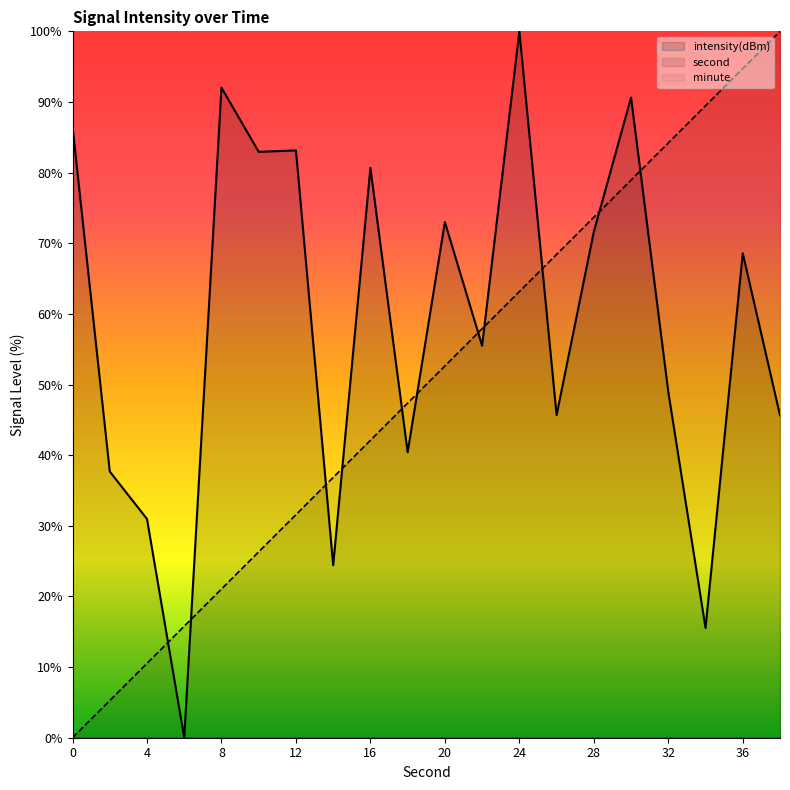

The second series shows 6.5 at 4. True or false?

False